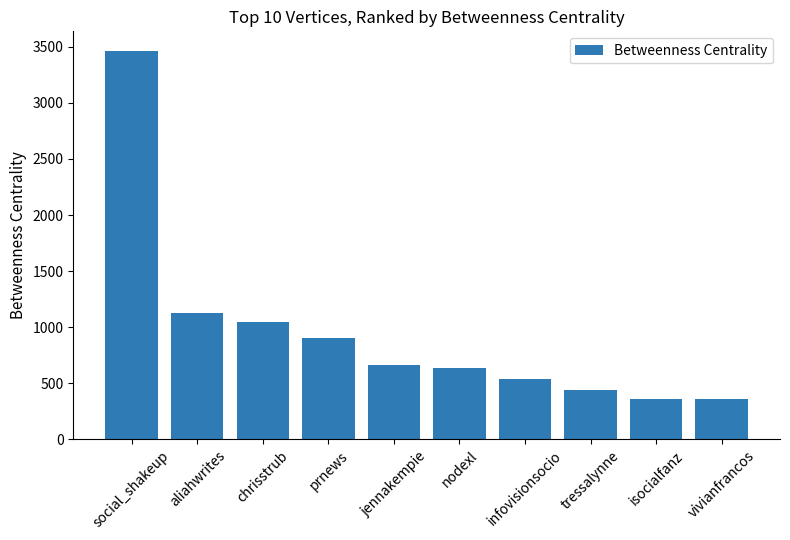

The value at tressalynne is 442.0. True or false?

True